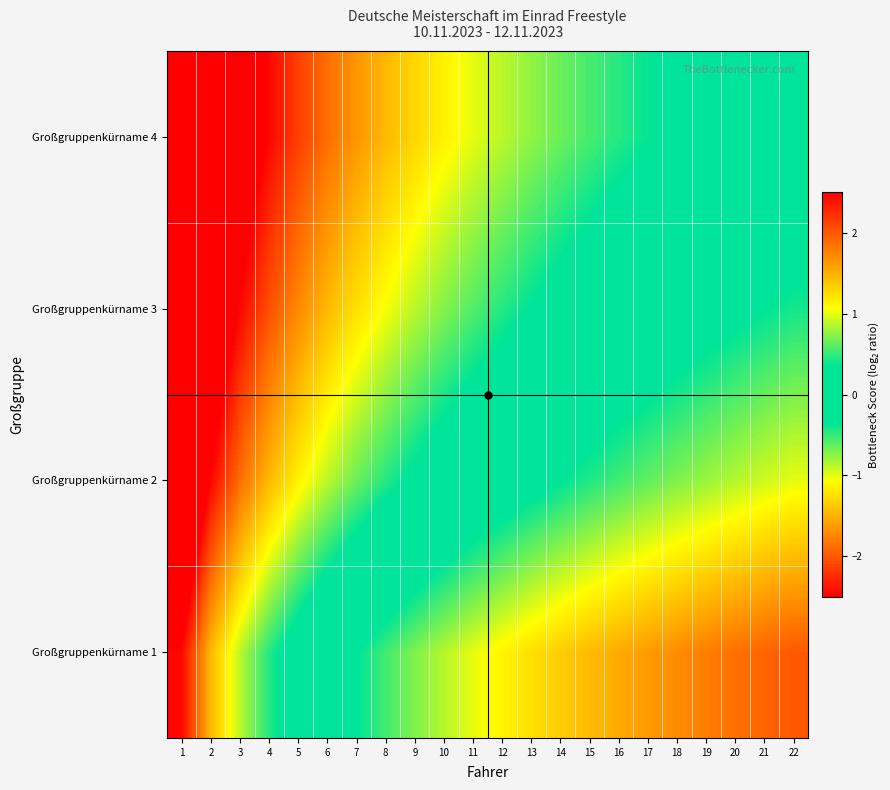

Reading left to right, extract all data points from this chart.

Großgruppenkürname 1: 1=2.5	2=1.5	3=0.9	4=0.5	5=0.1	6=-0.1	7=-0.3	8=-0.5	9=-0.7	10=-0.9	11=-1.0	12=-1.1	13=-1.2	14=-1.3	15=-1.4	16=-1.5	17=-1.6	18=-1.7	19=-1.8	20=-1.9	21=-1.9	22=-2.0
Großgruppenkürname 2: 1=3.5	2=2.5	3=1.9	4=1.5	5=1.1	6=0.9	7=0.7	8=0.5	9=0.3	10=0.1	11=-0.0	12=-0.1	13=-0.2	14=-0.3	15=-0.4	16=-0.5	17=-0.6	18=-0.7	19=-0.8	20=-0.9	21=-0.9	22=-1.0
Großgruppenkürname 3: 1=4.0	2=3.0	3=2.5	4=2.0	5=1.7	6=1.5	7=1.2	8=1.0	9=0.9	10=0.7	11=0.6	12=0.5	13=0.3	14=0.2	15=0.1	16=0.0	17=-0.0	18=-0.1	19=-0.2	20=-0.3	21=-0.3	22=-0.4
Großgruppenkürname 4: 1=4.5	2=3.5	3=2.9	4=2.5	5=2.1	6=1.9	7=1.7	8=1.5	9=1.3	10=1.1	11=1.0	12=0.9	13=0.8	14=0.7	15=0.6	16=0.5	17=0.4	18=0.3	19=0.2	20=0.1	21=0.1	22=-0.0